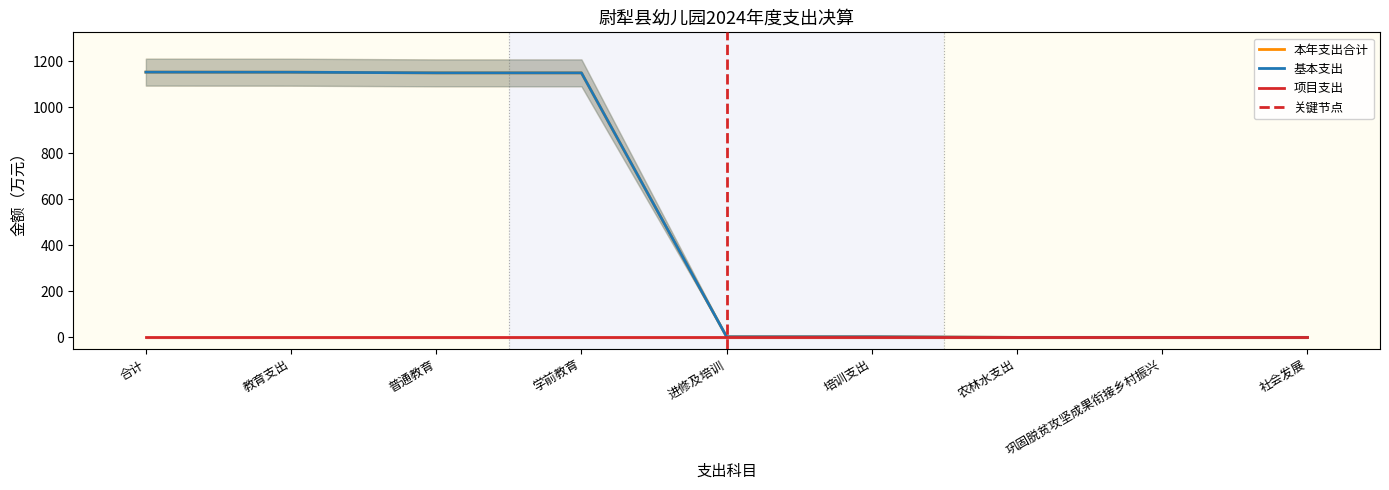

What is the label of the 2nd point from the left?

教育支出